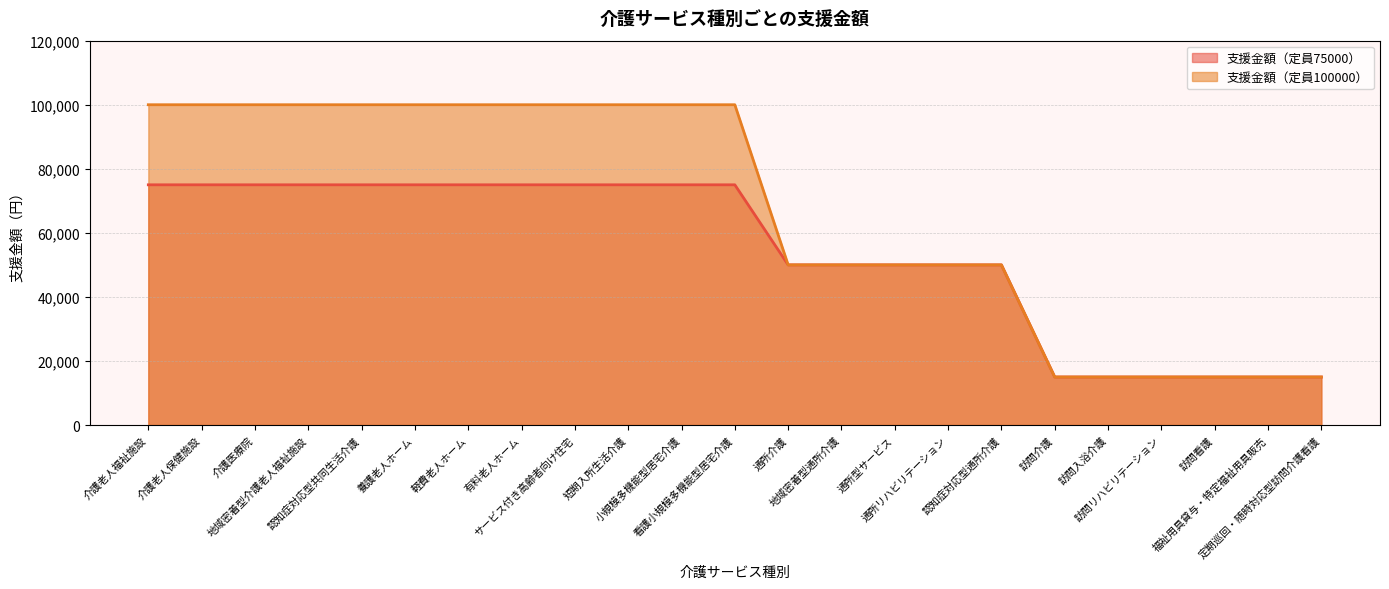

Rank the series at 軽費老人ホーム from highest to lowest value.

支援金額（定員100000）, 支援金額（定員75000）